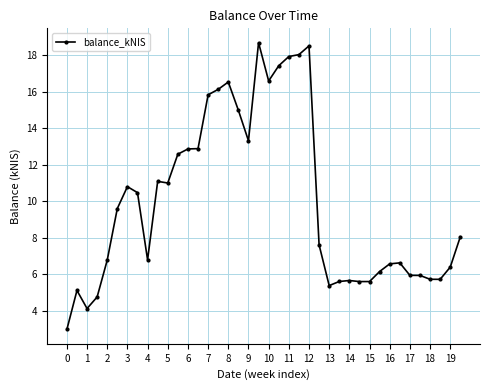

Is this an area chart (filled region under the line)?

No